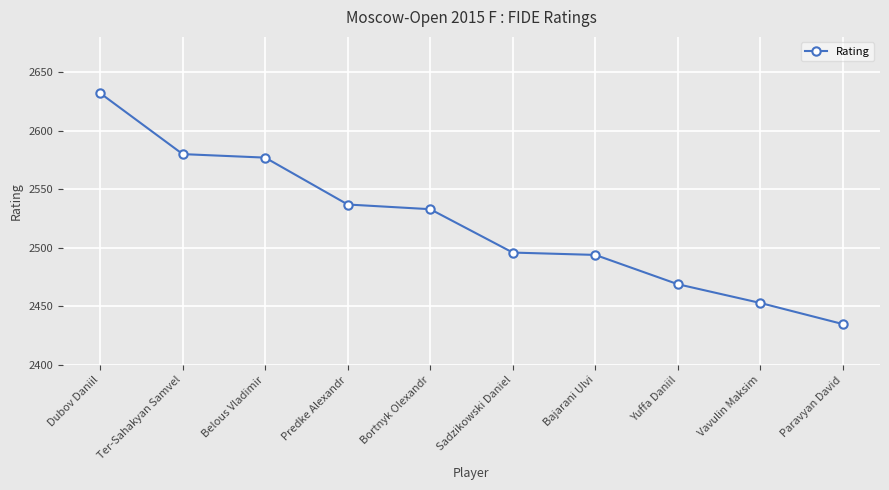

Reading left to right, what are all the values shown in this chart?

Dubov Daniil=2632	Ter-Sahakyan Samvel=2580	Belous Vladimir=2577	Predke Alexandr=2537	Bortnyk Olexandr=2533	Sadzikowski Daniel=2496	Bajarani Ulvi=2494	Yuffa Daniil=2469	Vavulin Maksim=2453	Paravyan David=2435